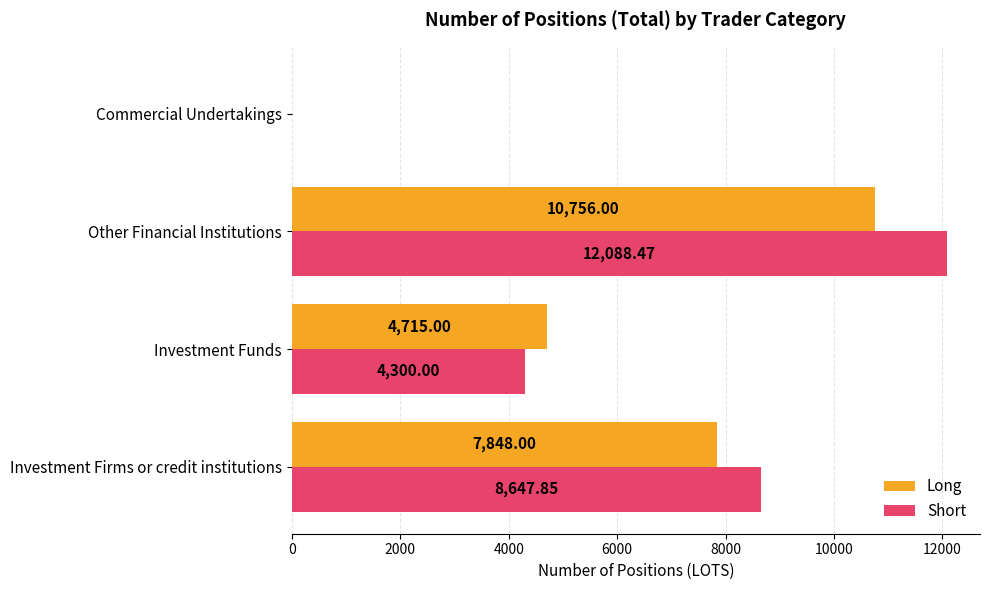

At which category is the sum across all series the highest?

Other Financial Institutions